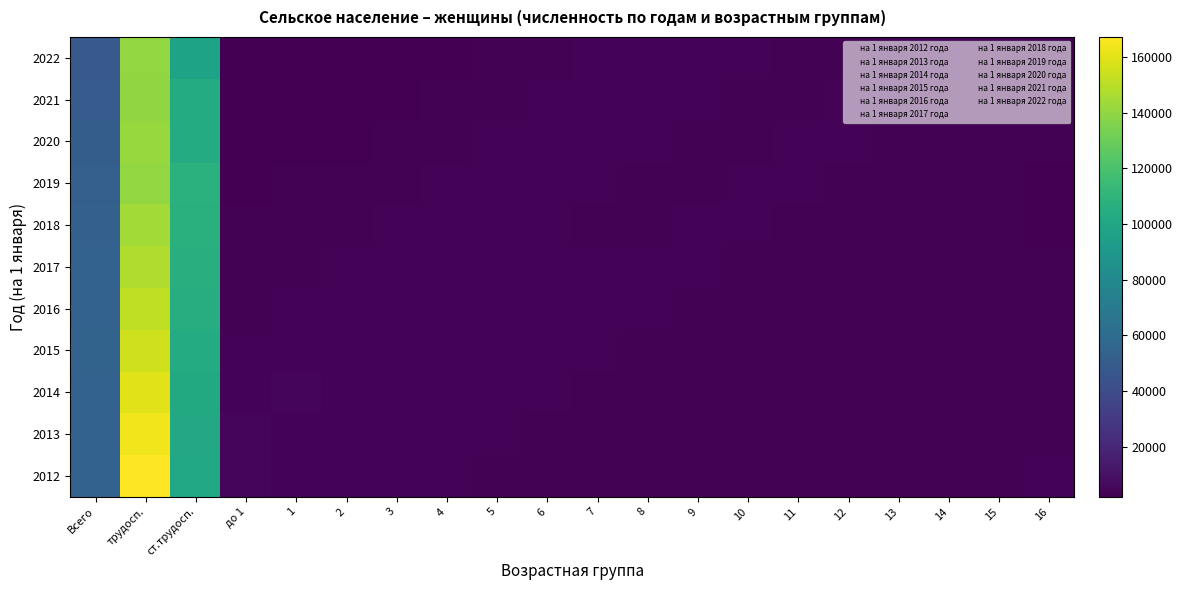

At which category is the sum across all series the highest?

трудосп.